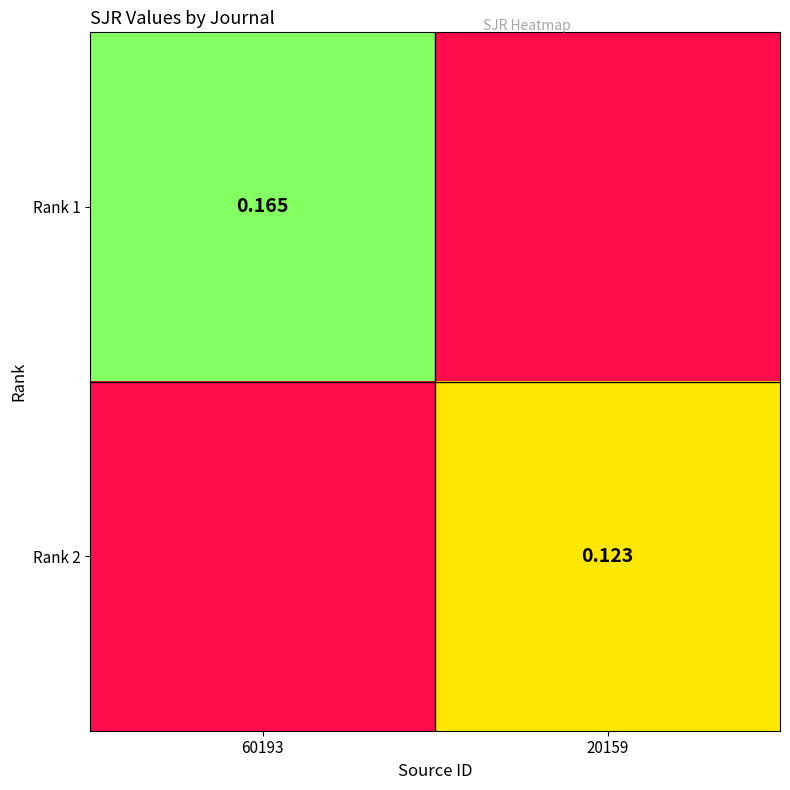

At how many categories does at least one series exceed 0?

2